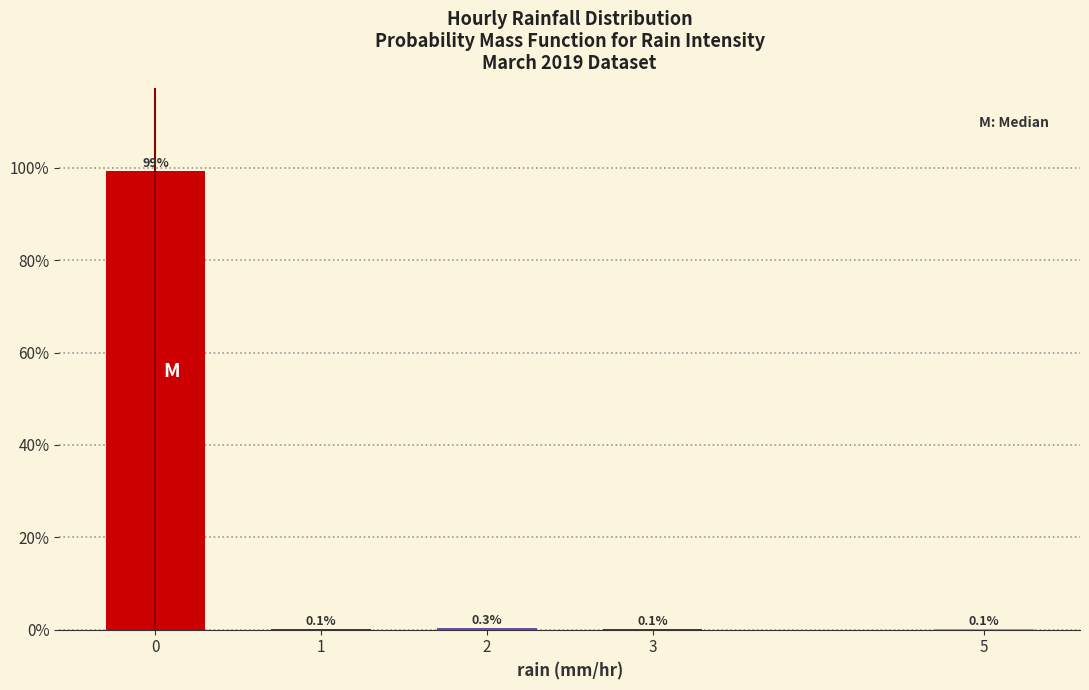

Reading left to right, extract all data points from this chart.

0=99.3	1=0.1	2=0.3	3=0.1	5=0.1